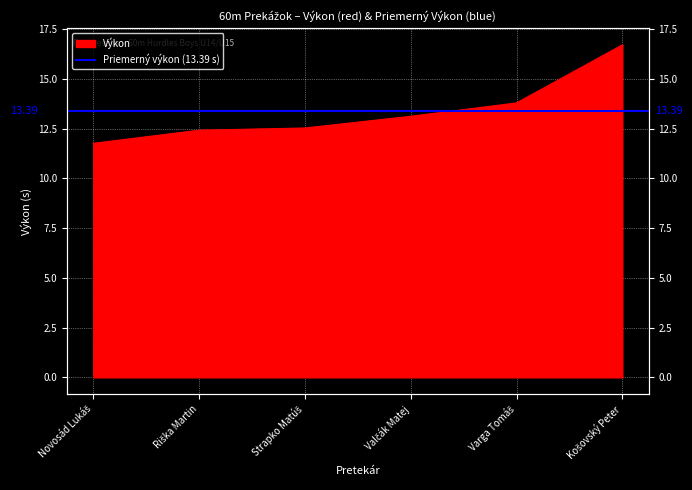

What is the ratio of the value at Strapko Matúš to the value at Novosád Lukáš?

1.1